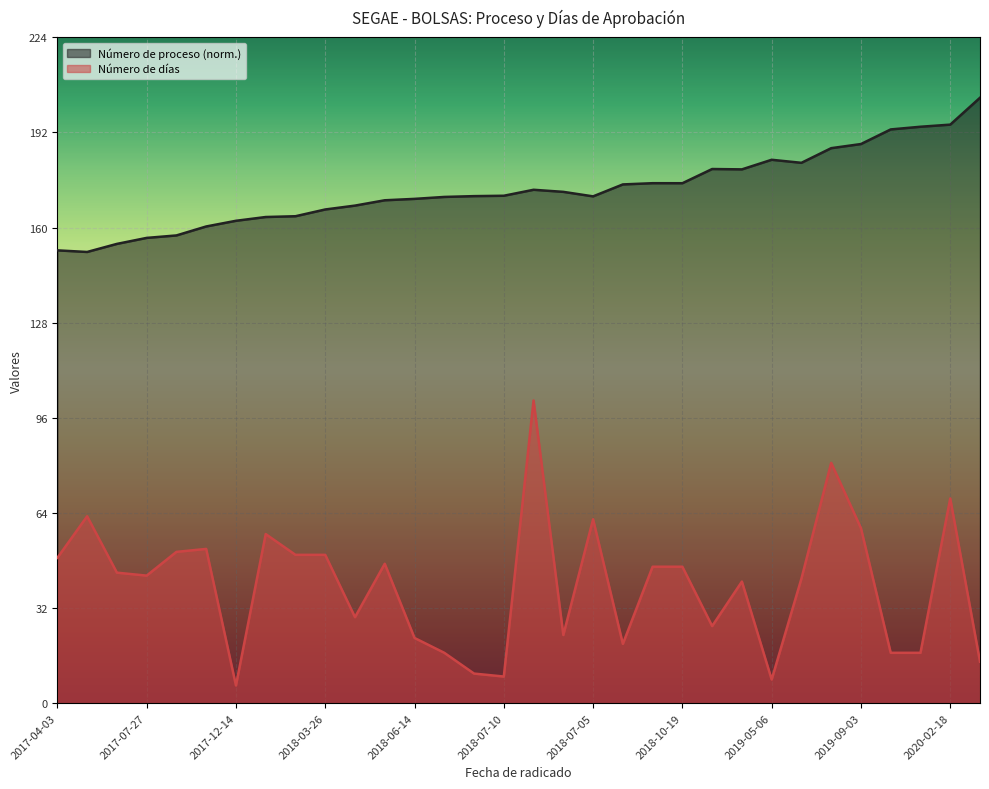

The Número de proceso series shows 194.9 at 2020-02-18. True or false?

True